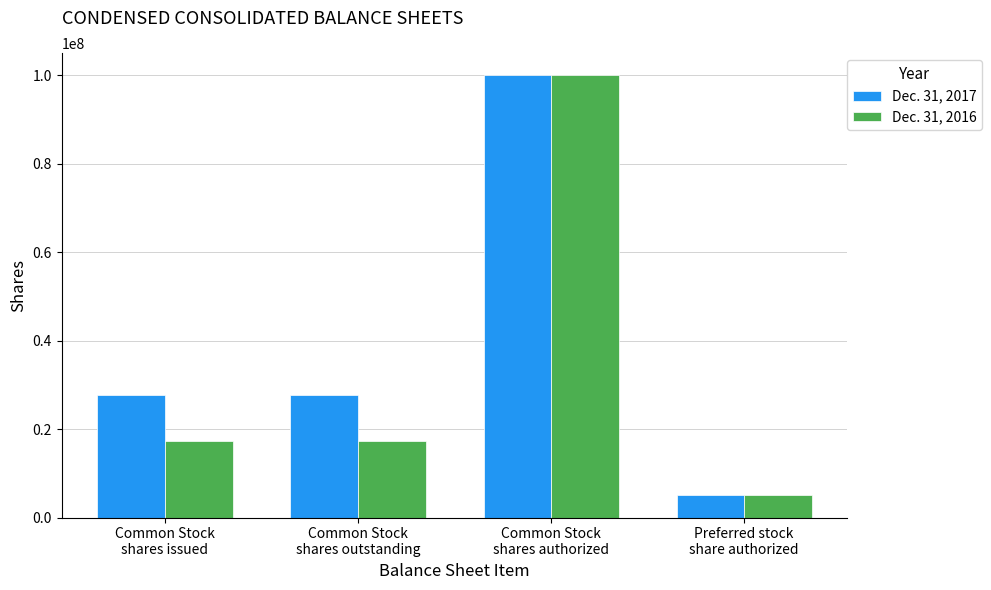

Reading right to left, what are all the values shown in this chart?

Dec. 31, 2017: Preferred stock
share authorized=5000000	Common Stock
shares authorized=100000000	Common Stock
shares outstanding=27692910	Common Stock
shares issued=27692910
Dec. 31, 2016: Preferred stock
share authorized=5000000	Common Stock
shares authorized=100000000	Common Stock
shares outstanding=17193371	Common Stock
shares issued=17193371